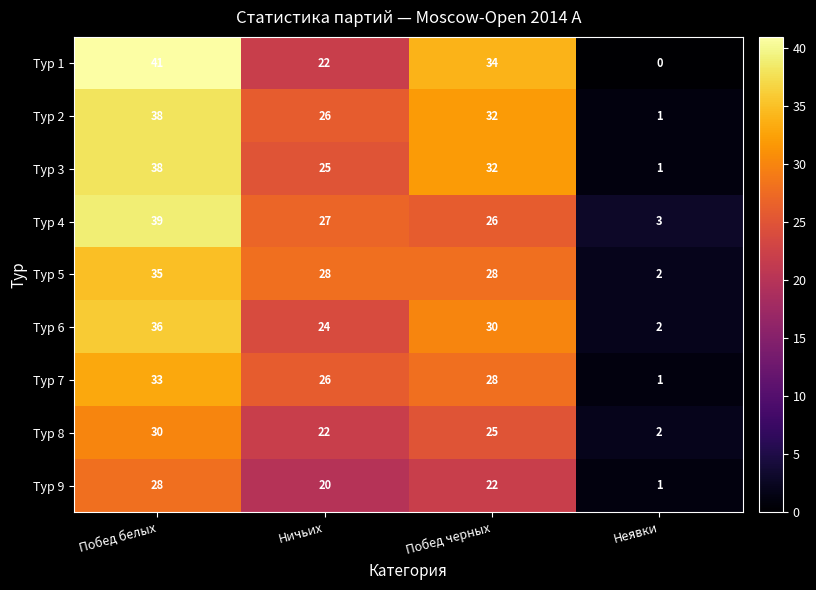

Which series has the widest spread of values?

Тур 1